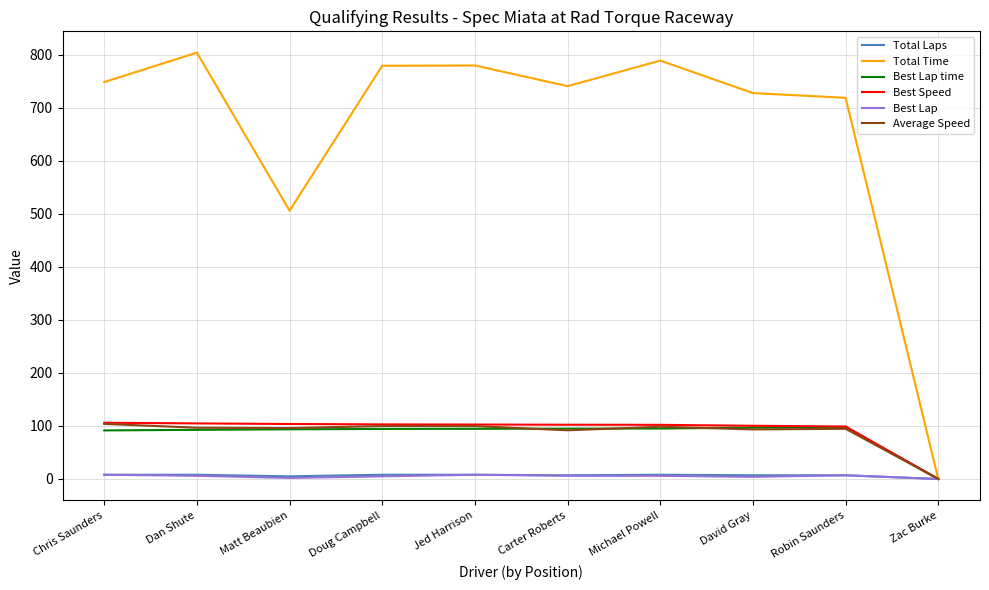

How many lines are shown in the chart?

6